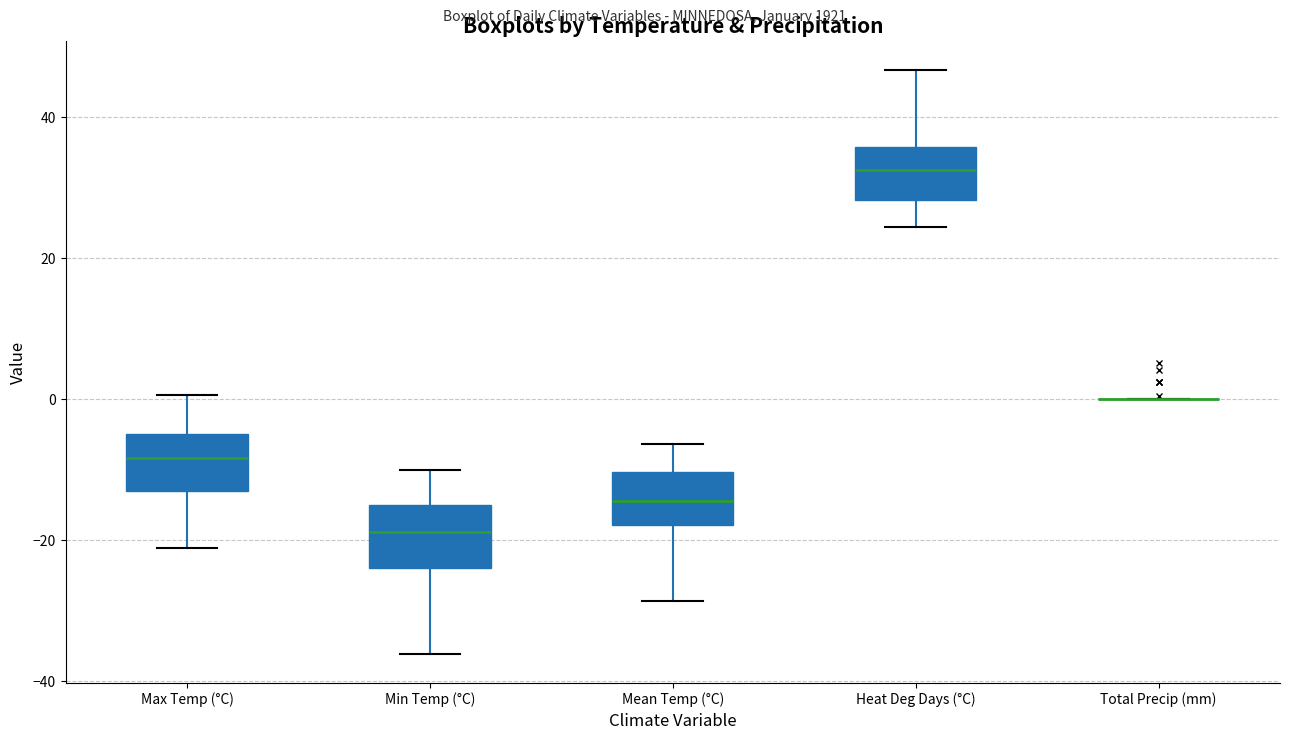

Reading left to right, transcribe this box plot: for each box, give where its median line is, the range the box spans, and where its two whiskers end, as read against the y-axis. The values are not printed on the chart, so give them approximately, as read against the axis.

Max Temp (°C): median -8, box -14 to -4, whiskers -22 to 0
Min Temp (°C): median -18, box -24 to -14, whiskers -36 to -10
Mean Temp (°C): median -14, box -18 to -10, whiskers -28 to -6
Heat Deg Days (°C): median 32, box 28 to 36, whiskers 24 to 46
Total Precip (mm): box collapsed to a line at 0, whiskers 0 to 0